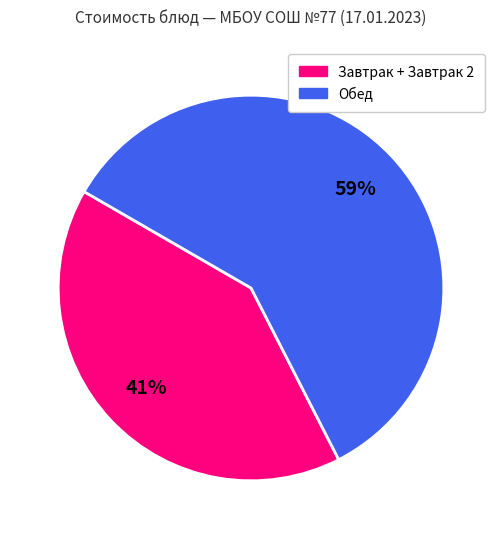

How many segments does this pie chart have?

2